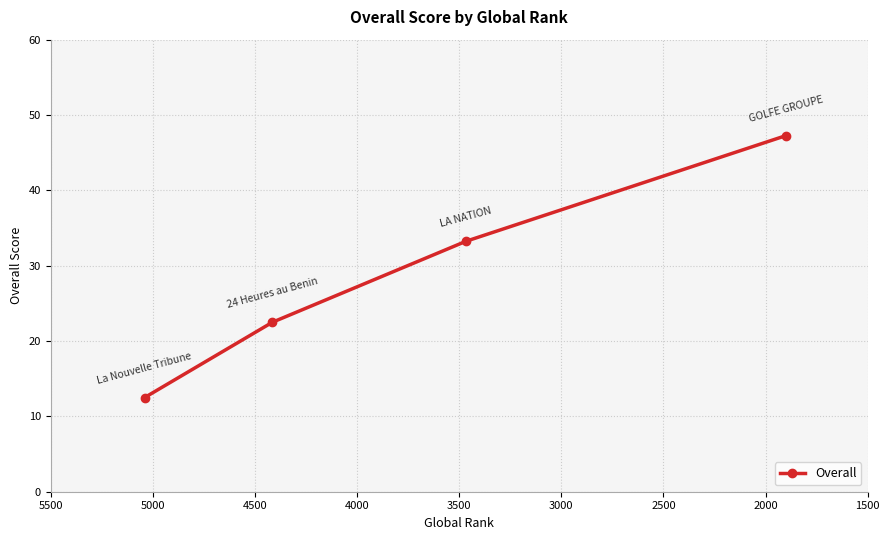

What is the difference between the maximum and second lowest values?

24.8